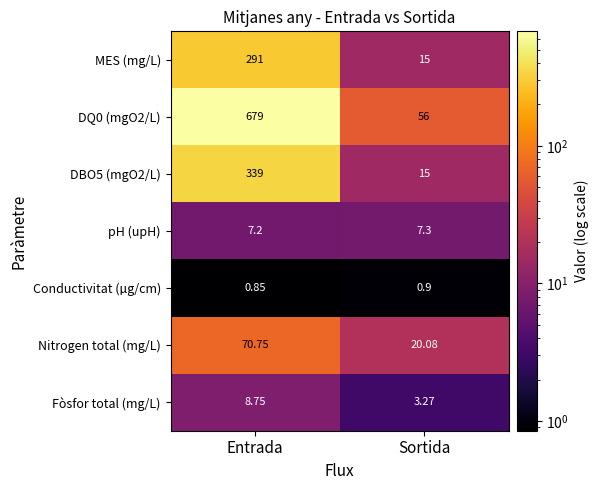

Rank the categories by DQ0 (mgO2/L) value from highest to lowest.

Entrada, Sortida